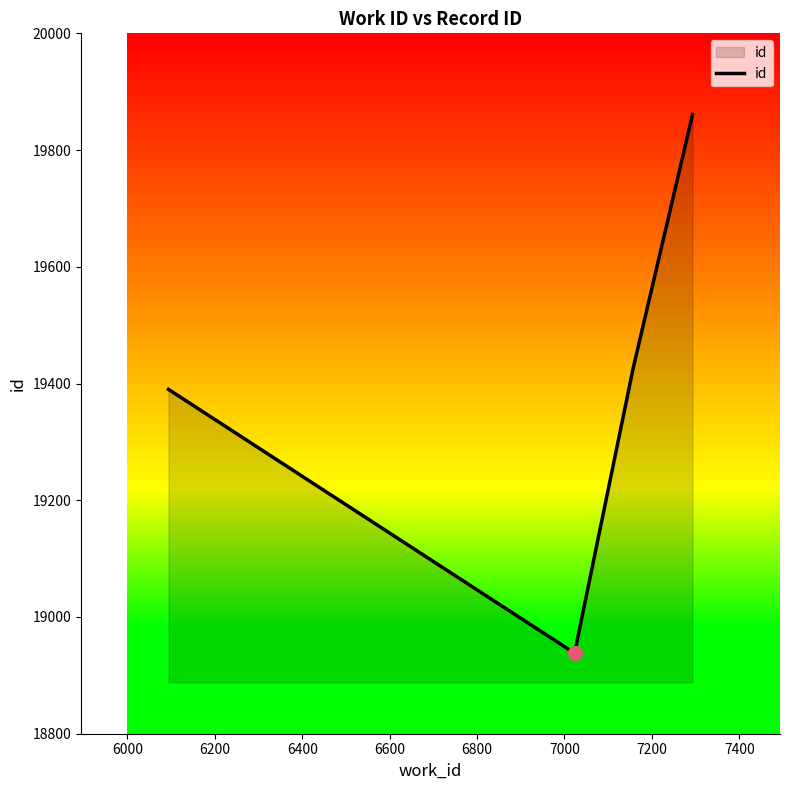

How many interior local valleys (lower than both neighbors) does the data have?

1